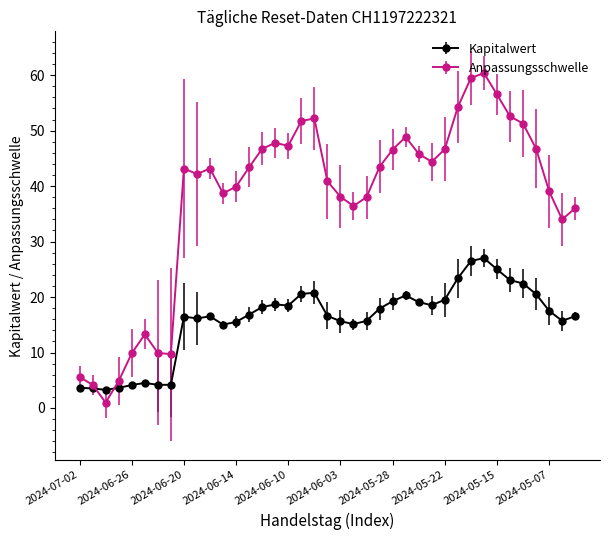

What is the greatest value displayed?

60.4